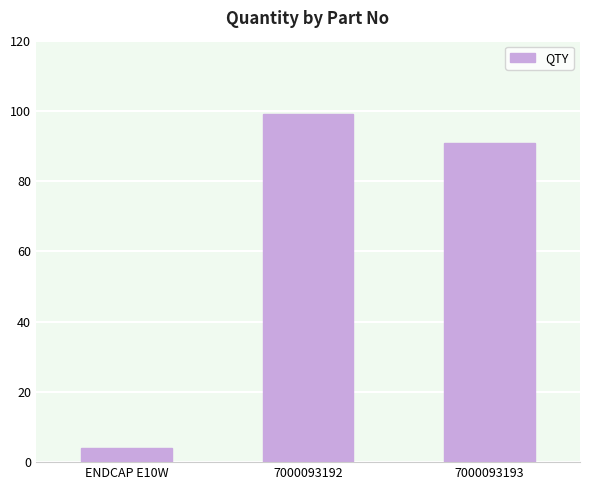

Which has a higher value, ENDCAP E10W or 7000093193?

7000093193